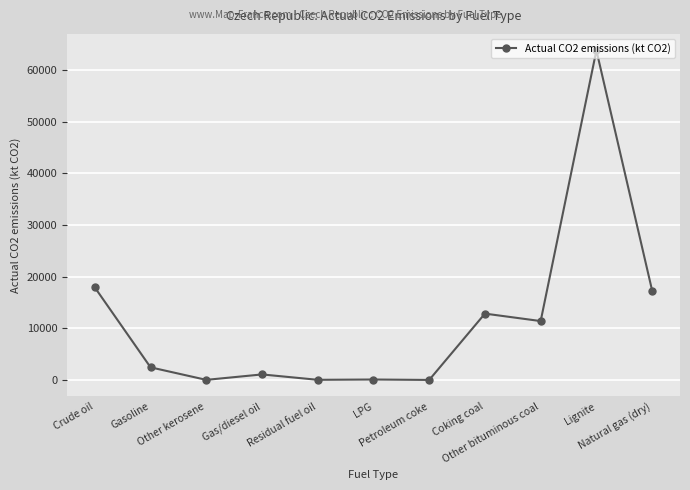

What is the difference between the maximum and minimum values?

63773.0